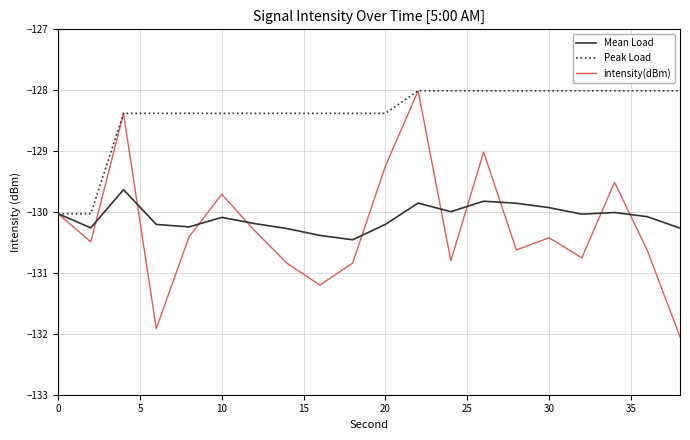

Which series has the widest spread of values?

intensity(dBm)